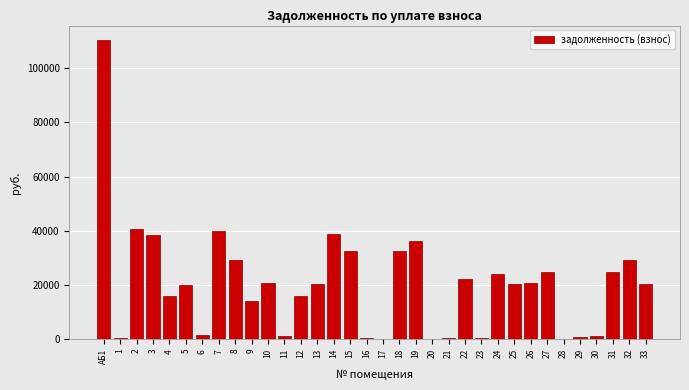

What is the change in value from 5 to 24?

+4246.4